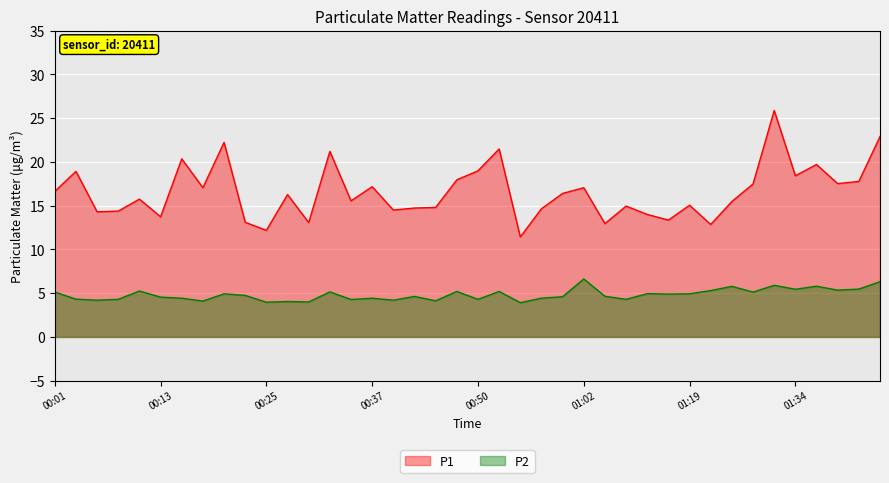

Where is the first local minimum for P1?

00:06